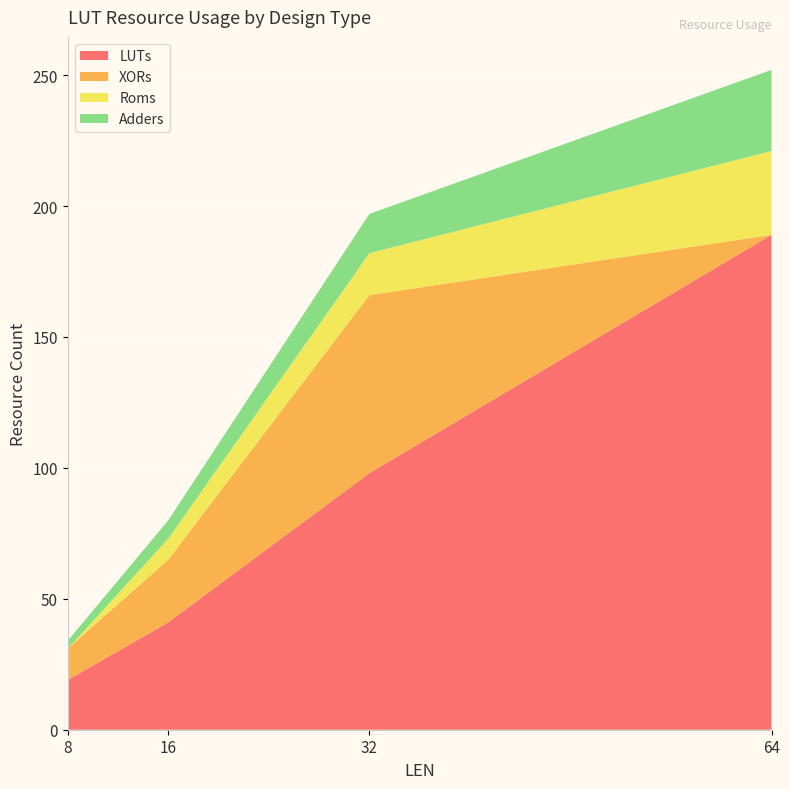

Reading left to right, extract all data points from this chart.

LUTs: 8=19	16=41	32=98	64=189
XORs: 8=12	16=24	32=68	64=0
Roms: 8=0	16=8	32=16	64=32
Adders: 8=3	16=7	32=15	64=31